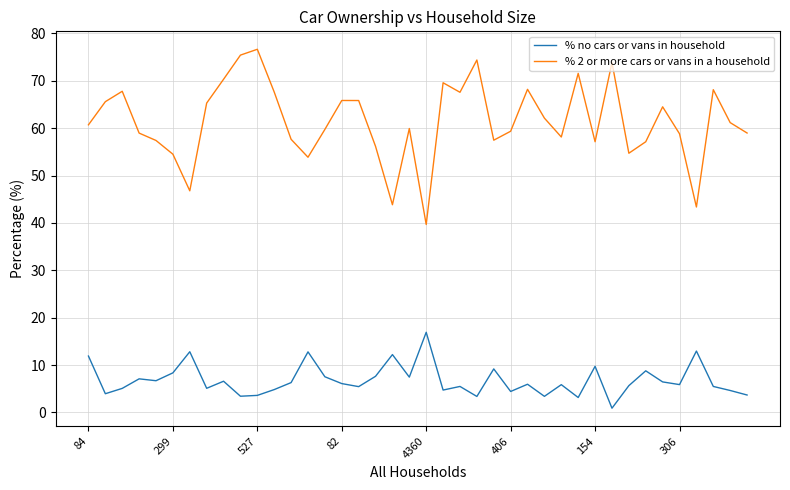

What is the difference between the maximum and minimum values in the % no cars or vans in household series?

16.0